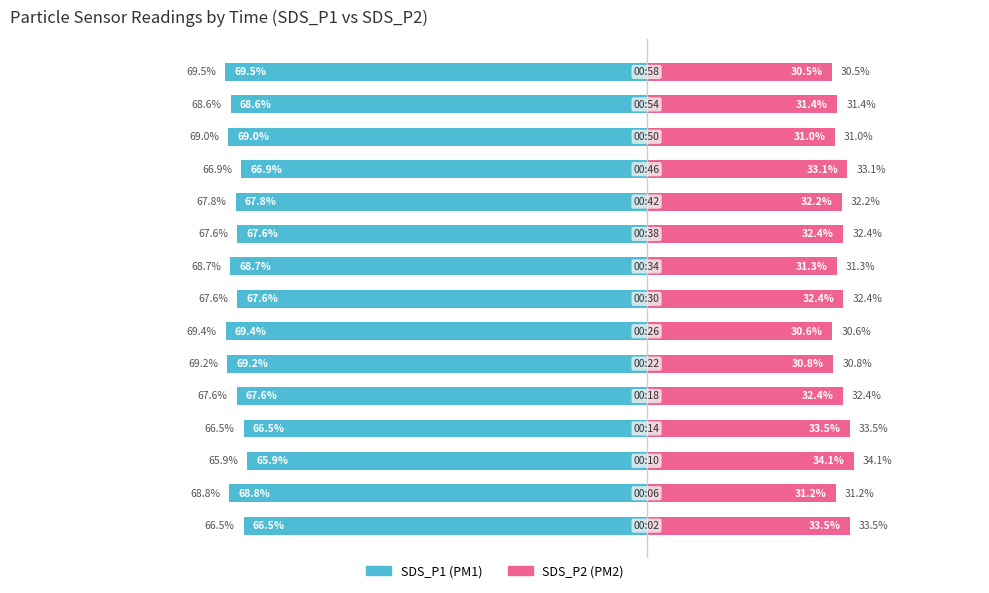

How many data points in SDS_P2 are above 32?

8